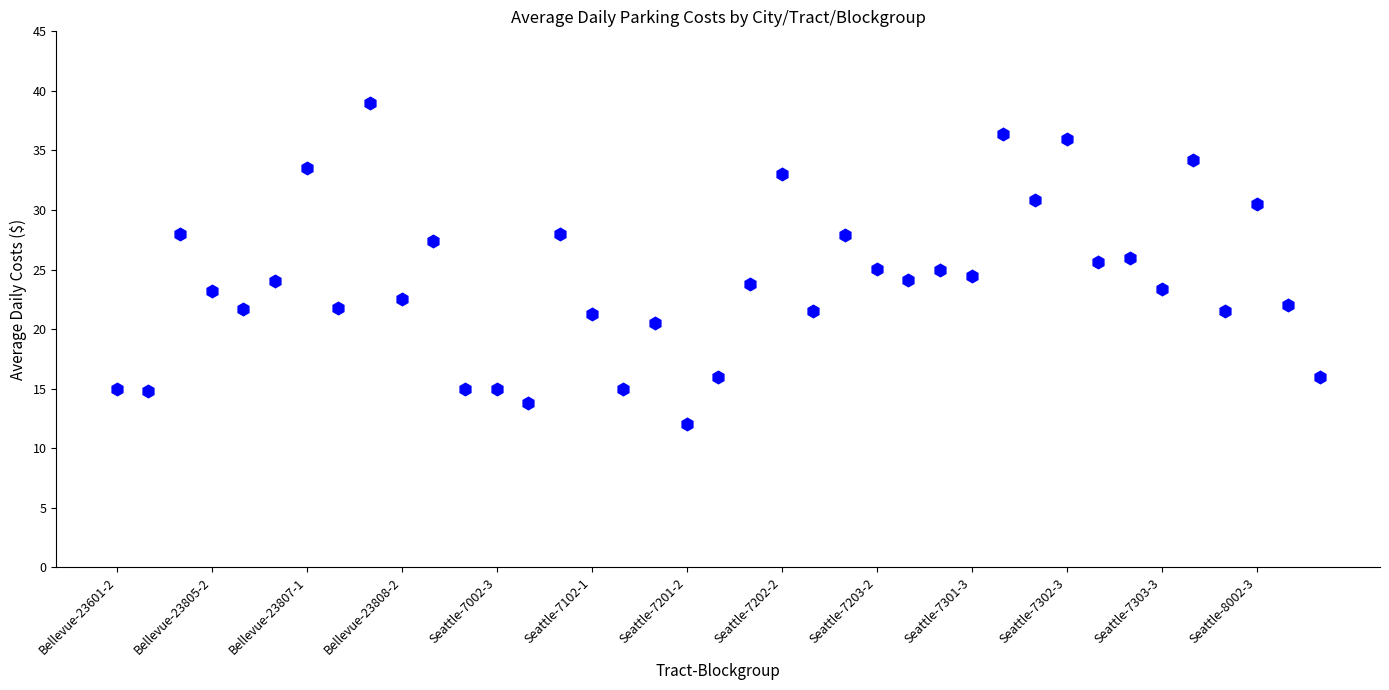

What is the minimum value shown in the chart?

12.0